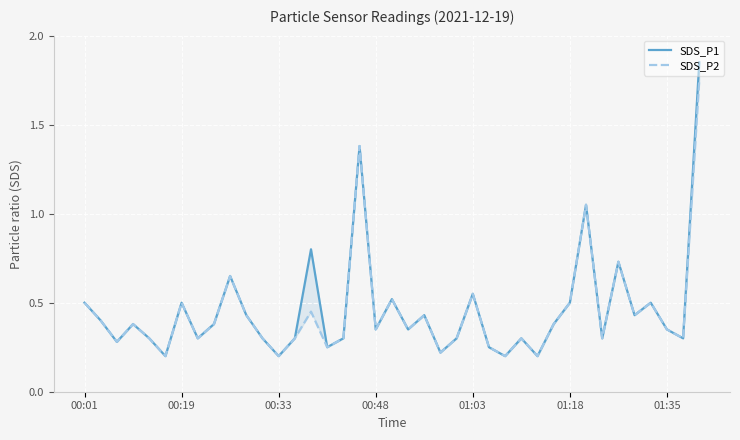

What is the sum of all SDS_P1 values?

17.9